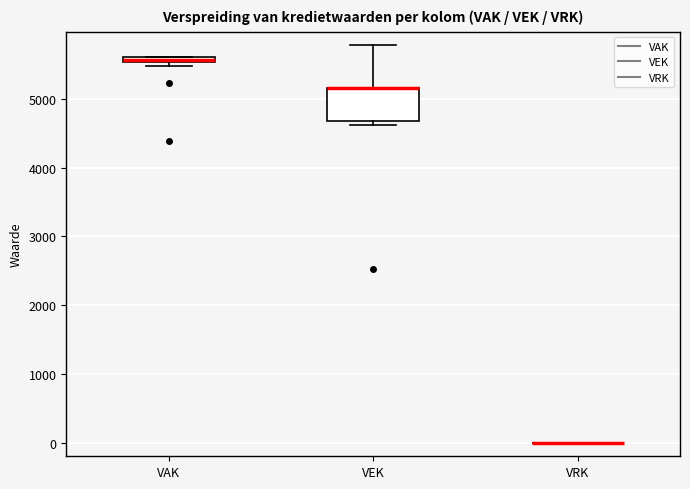

Comparing the boxes themselves (not the whiskers), which one is the tallest?

VEK